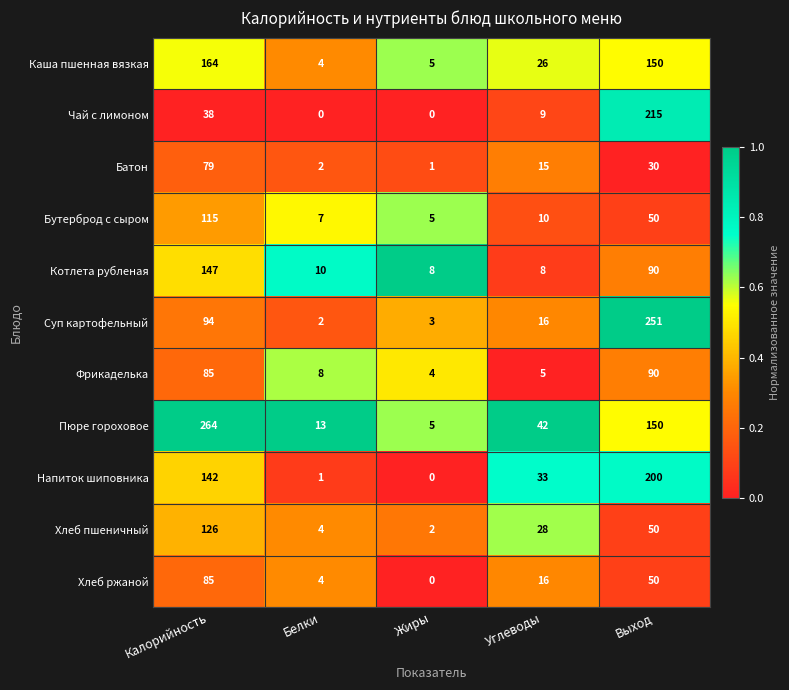

Which series has the widest spread of values?

Пюре гороховое